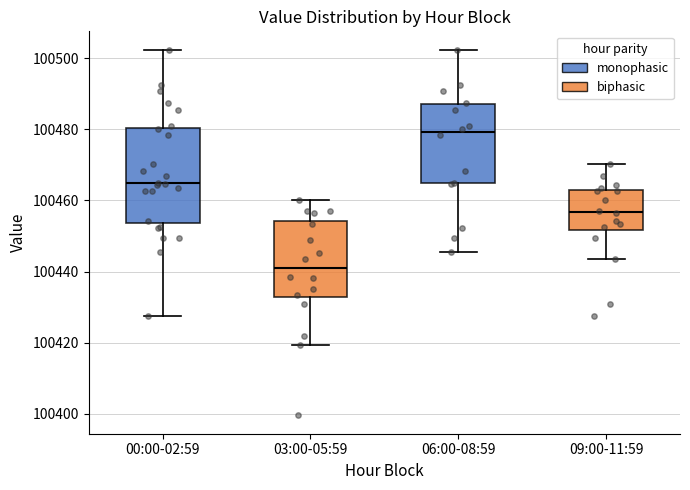

Where does the lower whisker of the box for 06:00-08:59 end on the y-axis? The values are not printed on the chart, so give them approximately, as read against the axis.

100446